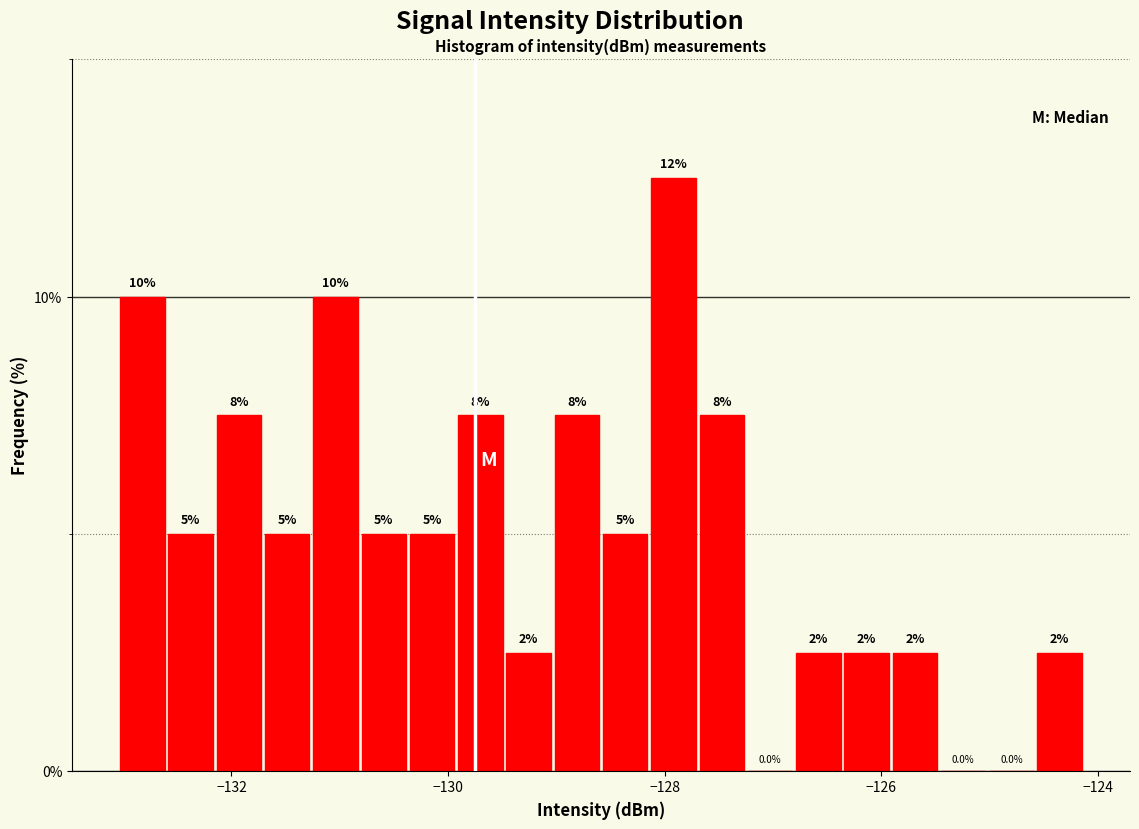

Around what value on the x-axis is the tallest bar? Give the approximate position of its centre, as read against the axis.

-128.0